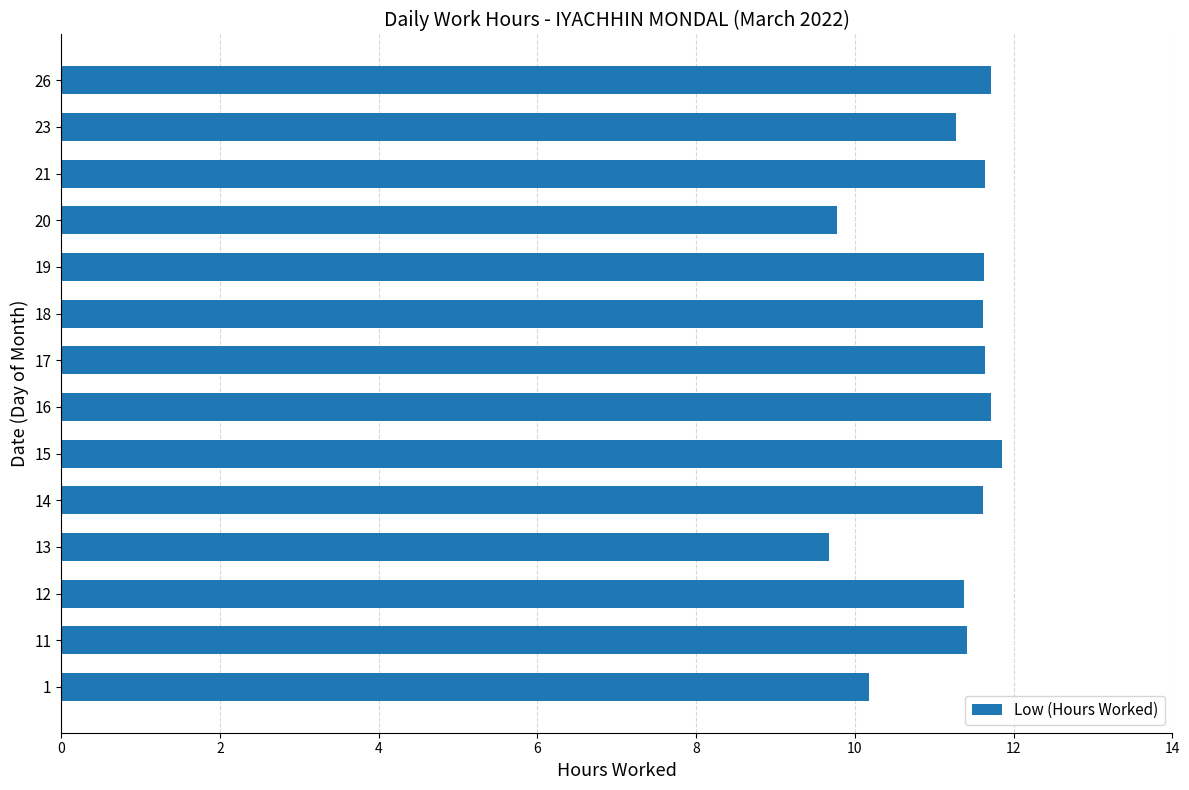

What is the minimum value shown in the chart?

9.7